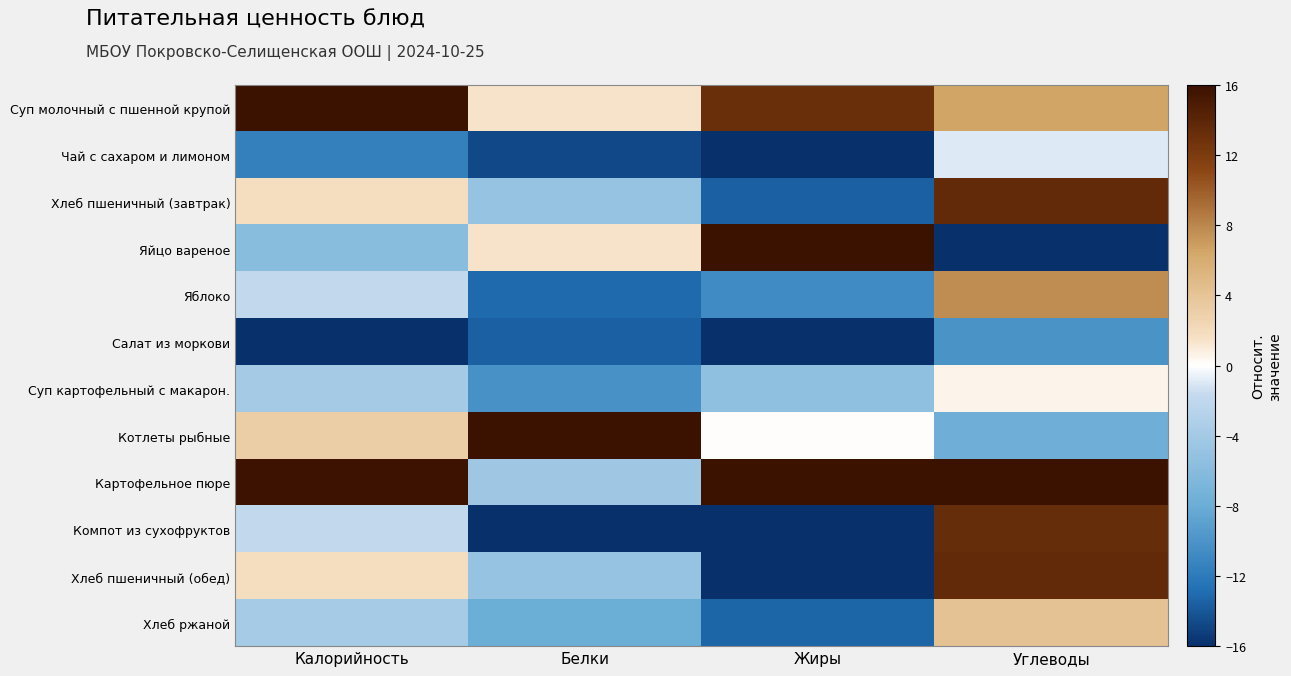

Reading left to right, what are all the values shown in this chart?

Суп молочный с пшенной крупой: Калорийность=16.0	Белки=1.5	Жиры=13.2	Углеводы=6.5
Чай с сахаром и лимоном: Калорийность=-11.6	Белки=-14.7	Жиры=-16.0	Углеводы=-0.9
Хлеб пшеничный (завтрак): Калорийность=1.8	Белки=-4.9	Жиры=-13.6	Углеводы=13.5
Яйцо вареное: Калорийность=-5.8	Белки=1.5	Жиры=16.0	Углеводы=-16.0
Яблоко: Калорийность=-2.0	Белки=-13.1	Жиры=-10.7	Углеводы=7.7
Салат из моркови: Калорийность=-16.0	Белки=-13.6	Жиры=-16.0	Углеводы=-10.1
Суп картофельный с макарон.: Калорийность=-4.0	Белки=-10.2	Жиры=-5.3	Углеводы=0.6
Котлеты рыбные: Калорийность=3.2	Белки=16.0	Жиры=0.0	Углеводы=-7.7
Картофельное пюре: Калорийность=15.8	Белки=-4.4	Жиры=16.0	Углеводы=16.0
Компот из сухофруктов: Калорийность=-2.0	Белки=-16.0	Жиры=-16.0	Углеводы=13.3
Хлеб пшеничный (обед): Калорийность=1.8	Белки=-4.9	Жиры=-16.0	Углеводы=13.5
Хлеб ржаной: Калорийность=-3.8	Белки=-8.0	Жиры=-13.3	Углеводы=4.1